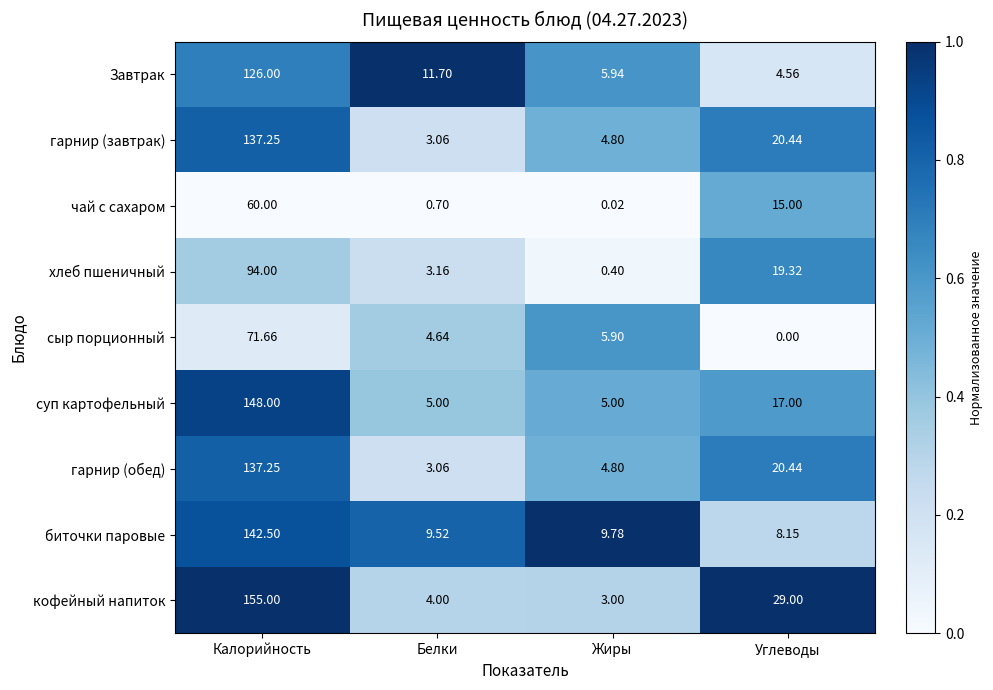

List the labels in order of хлеб пшеничный value, largest first.

Калорийность, Углеводы, Белки, Жиры